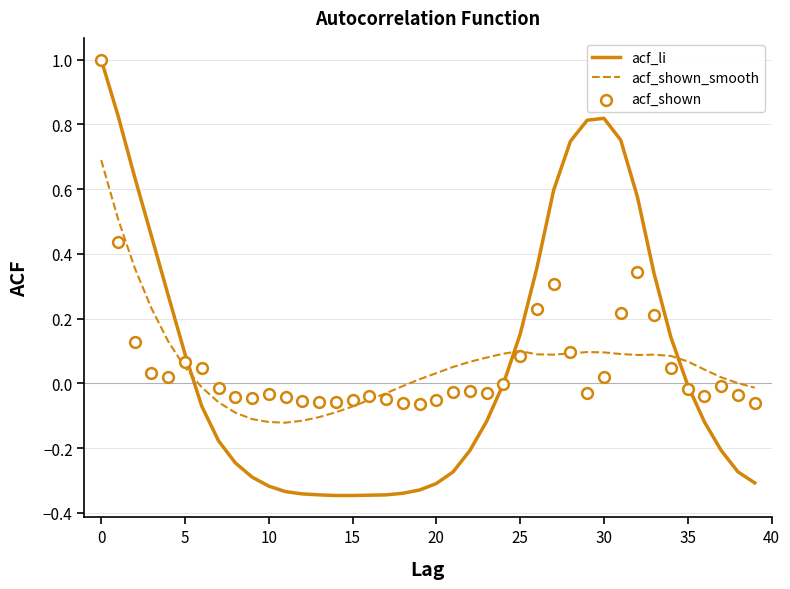

True or false: acf_li and acf_shown_smooth intersect in this chart.

True